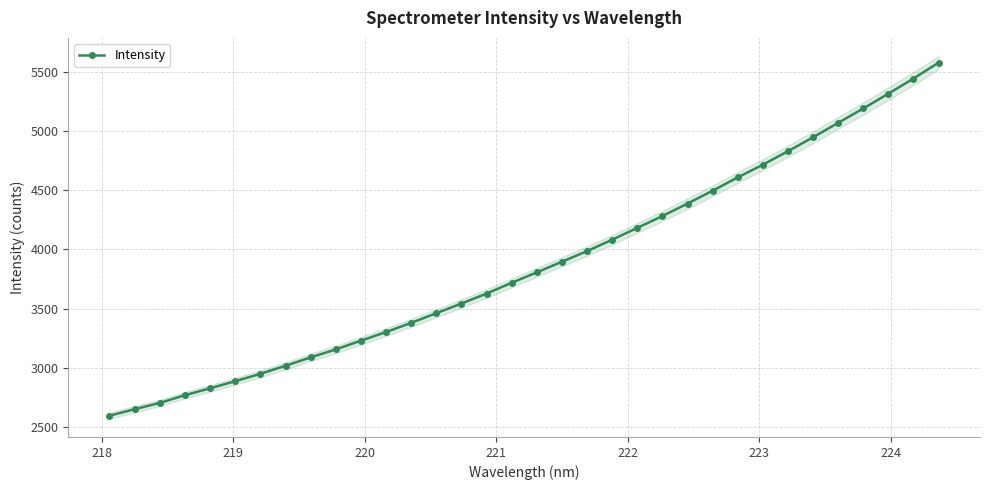

What is the difference between the maximum and minimum values?

2977.9